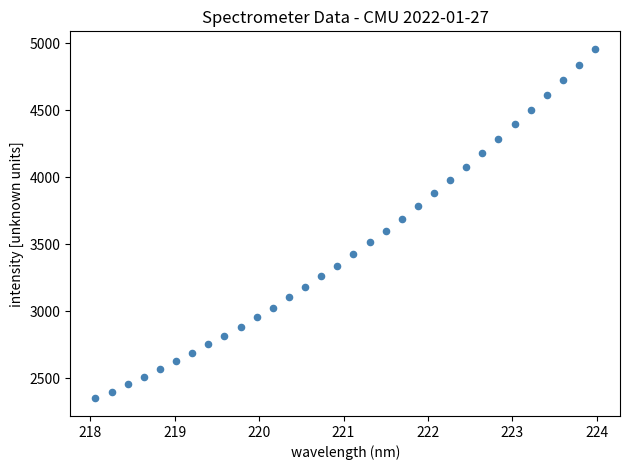

What is the range of X values (max minus min)?

5.9